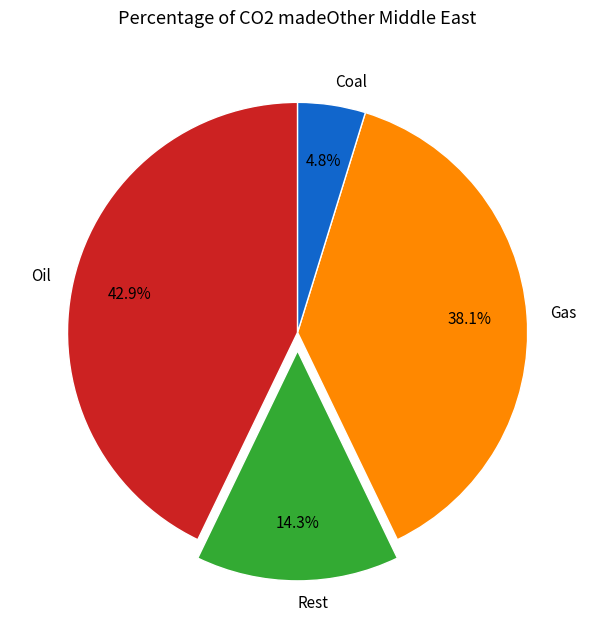

Does Coal represent more than half of the total?

No